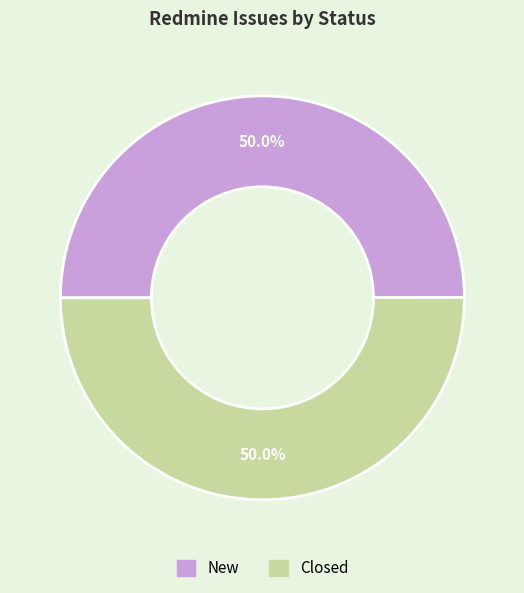

Is it true that Closed is 43% of the pie?

False